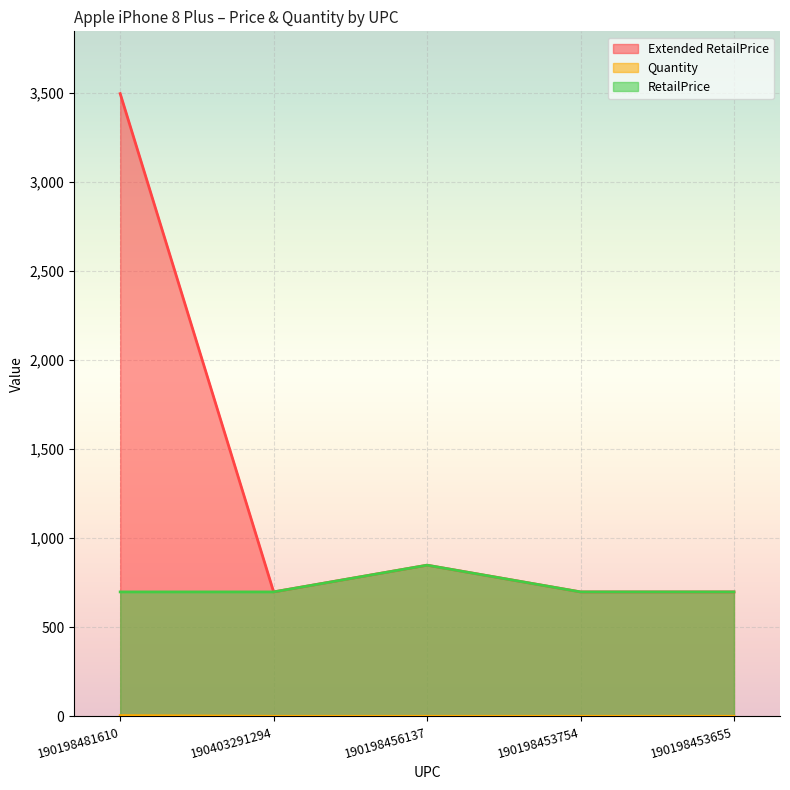

Rank the series by their average value, from lowest to highest.

Quantity, RetailPrice, Extended RetailPrice